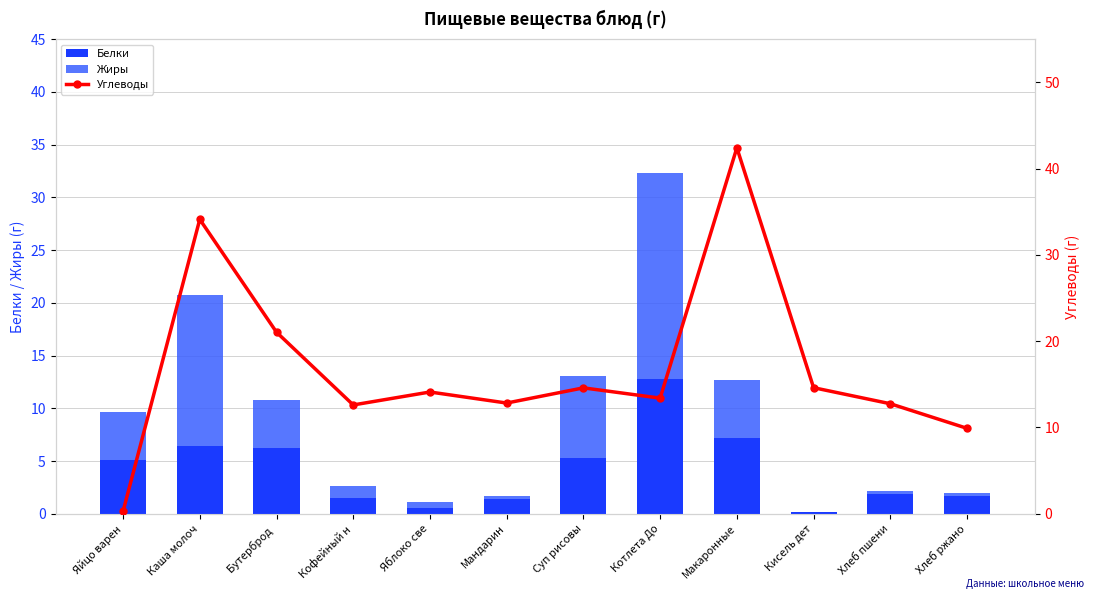

How many groups of bars are there?

12